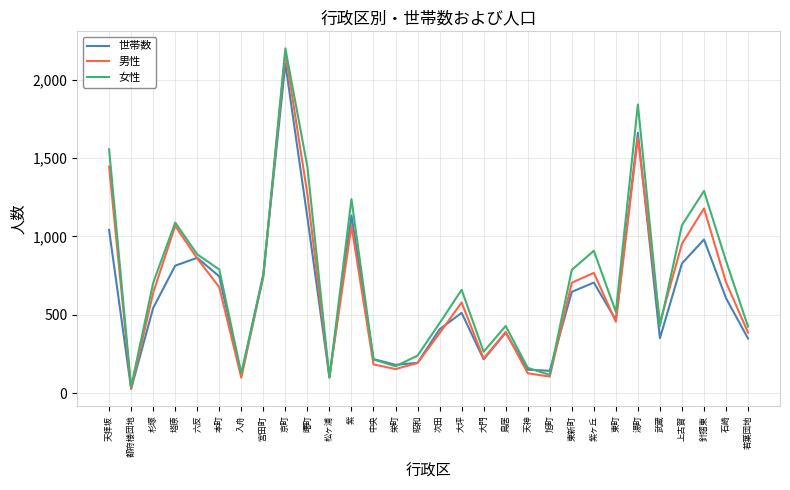

What is the minimum value shown in the chart?

27